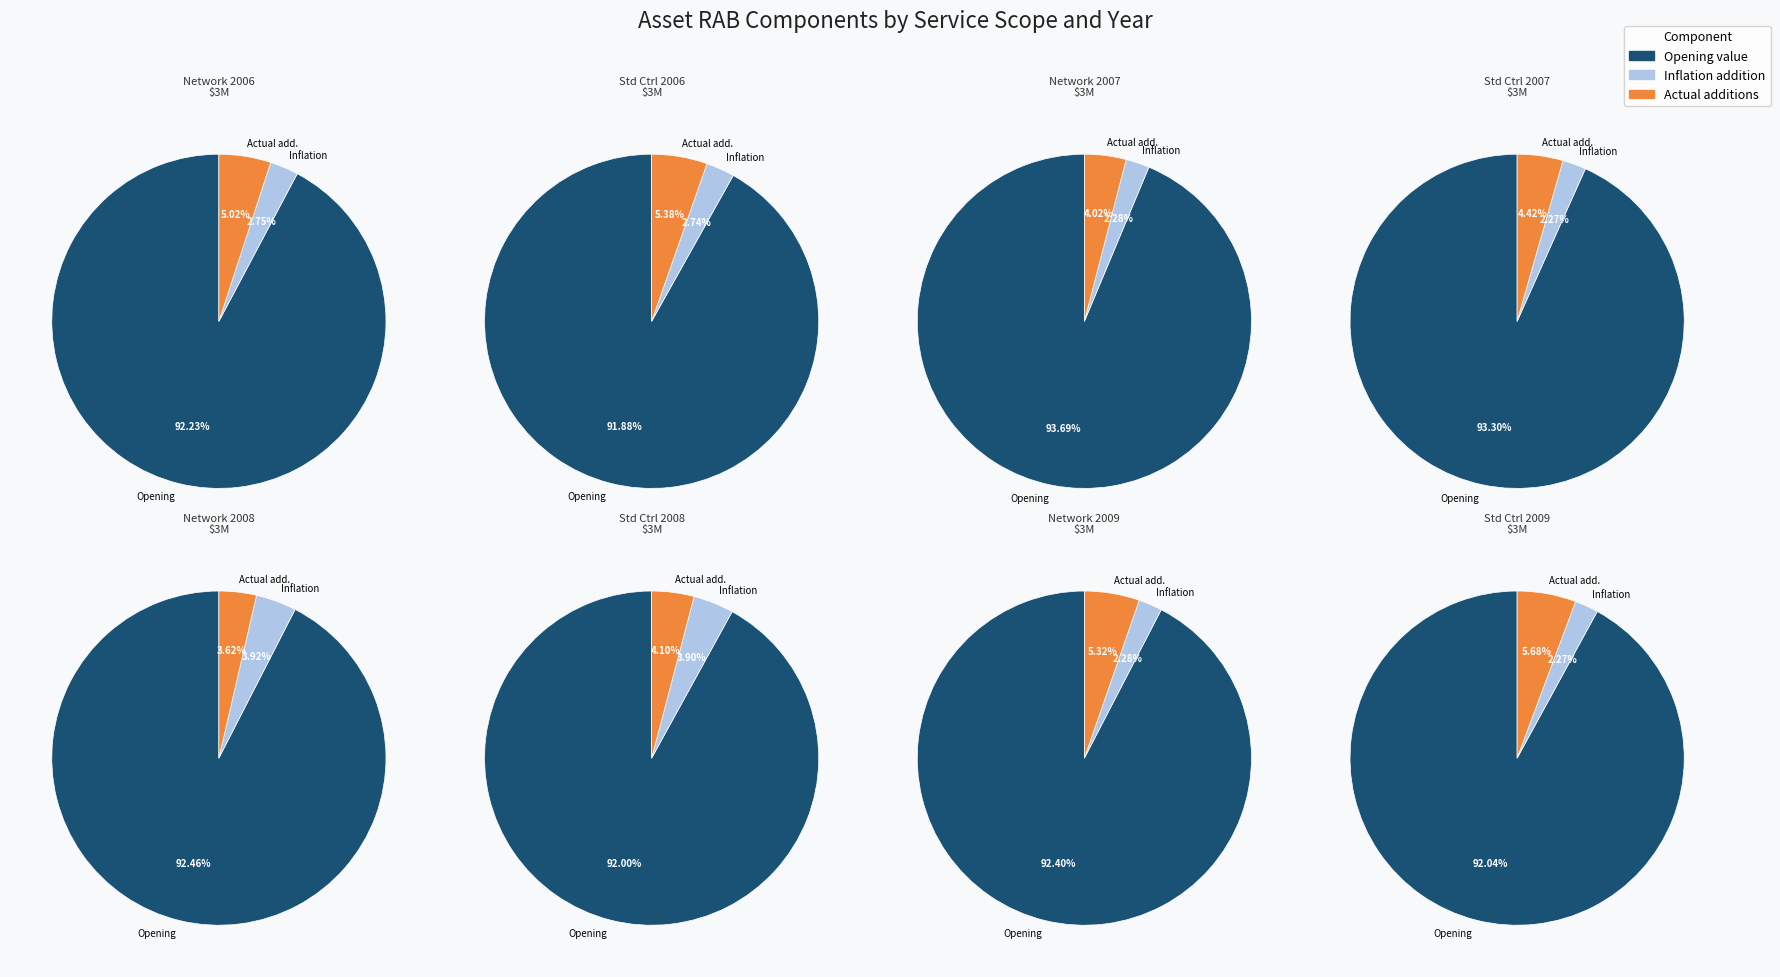

What is the ratio of the value at 2 to the value at 1?

1.7